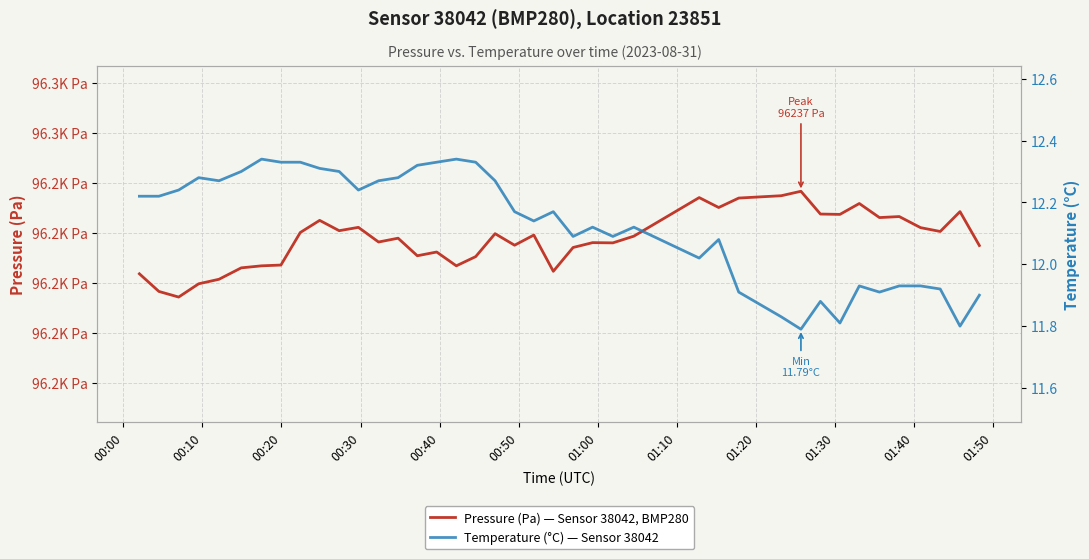

True or false: Temperature (°C) — Sensor 38042 and Pressure (Pa) — Sensor 38042, BMP280 cross at least once.

False